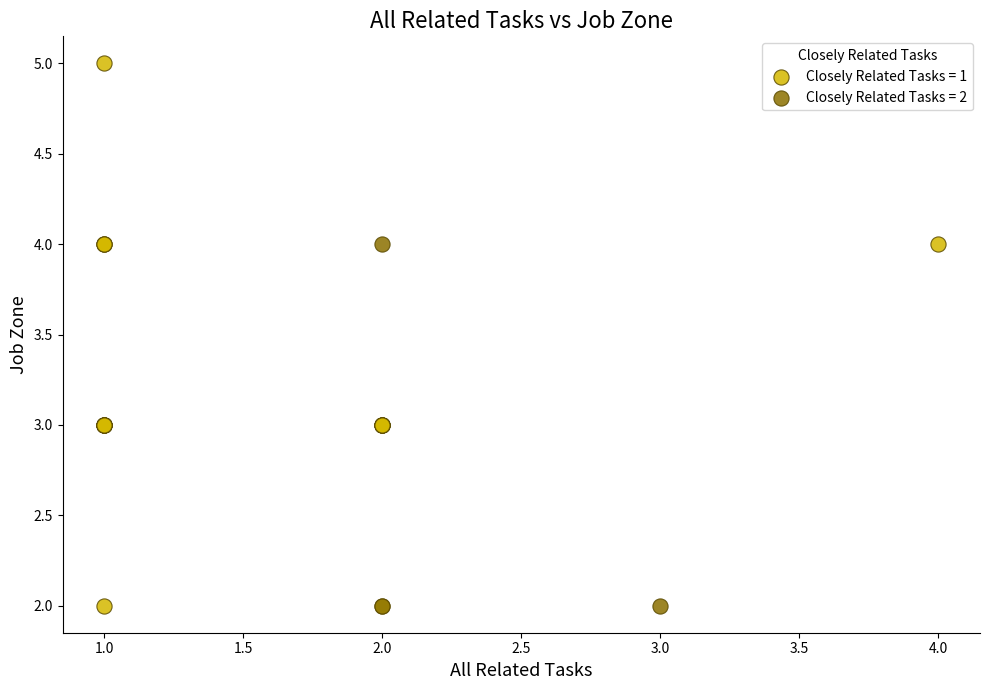

Which series reaches the maximum Y coordinate?

Closely Related Tasks = 1